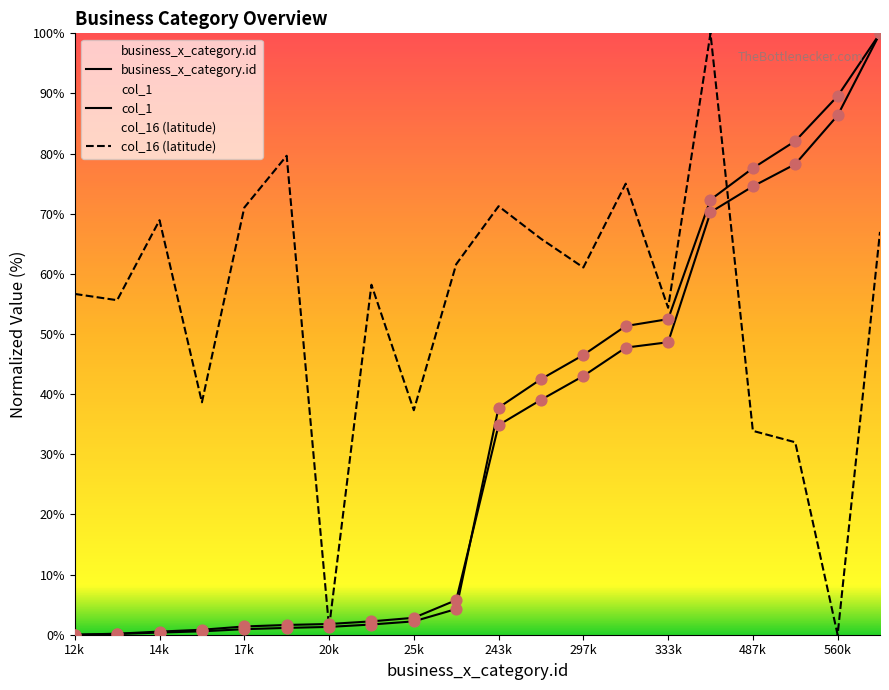

How many lines are shown in the chart?

3